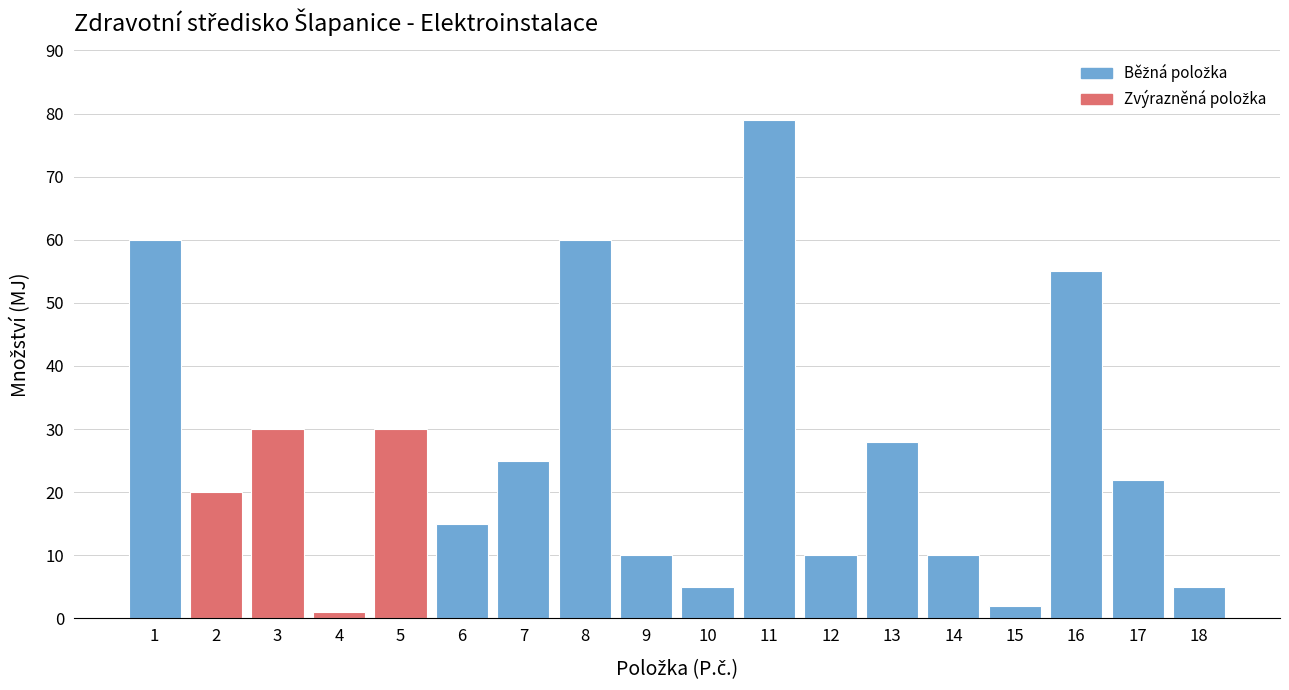

Reading left to right, what are all the values shown in this chart?

1=60	2=20	3=30	4=1	5=30	6=15	7=25	8=60	9=10	10=5	11=79	12=10	13=28	14=10	15=2	16=55	17=22	18=5